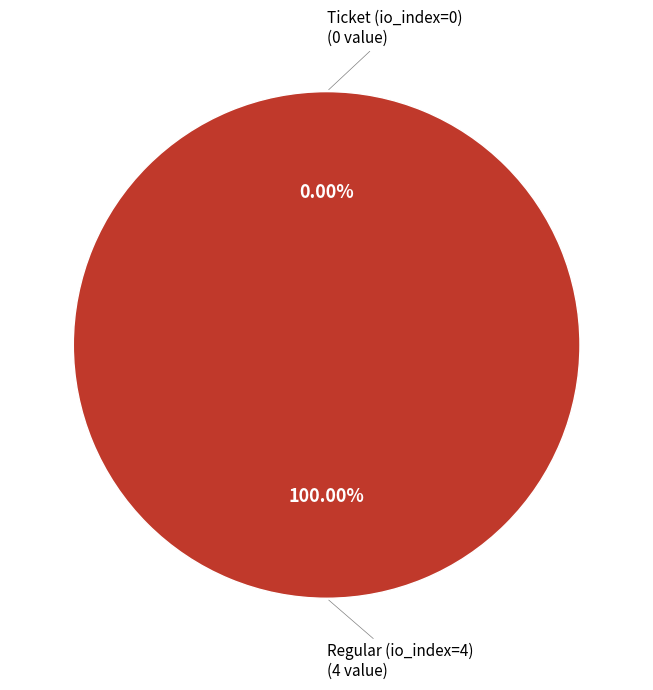

Count the number of slices in the pie.

2